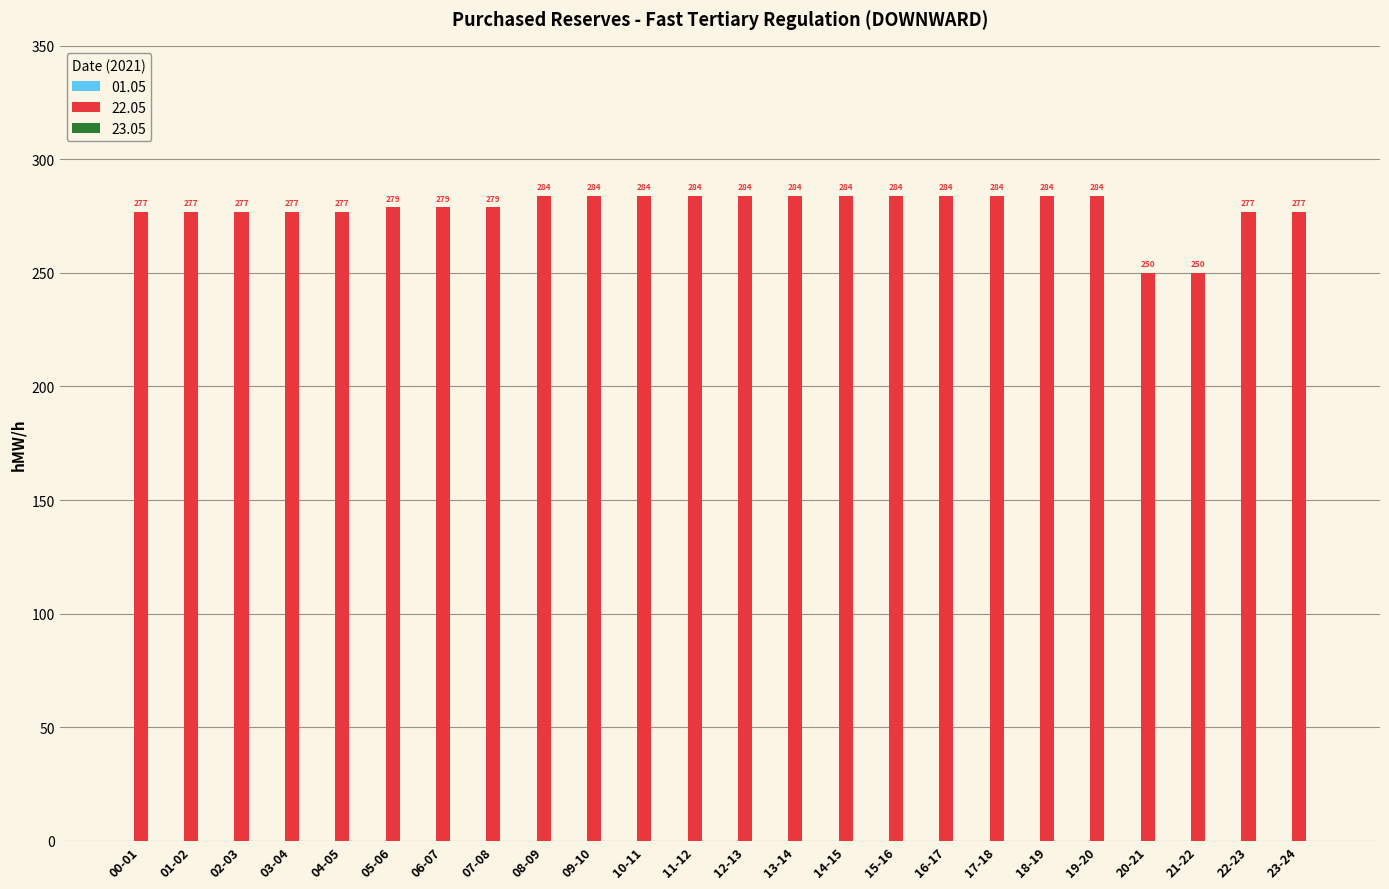

What is the change in value from 03-04 to 13-14?

+7